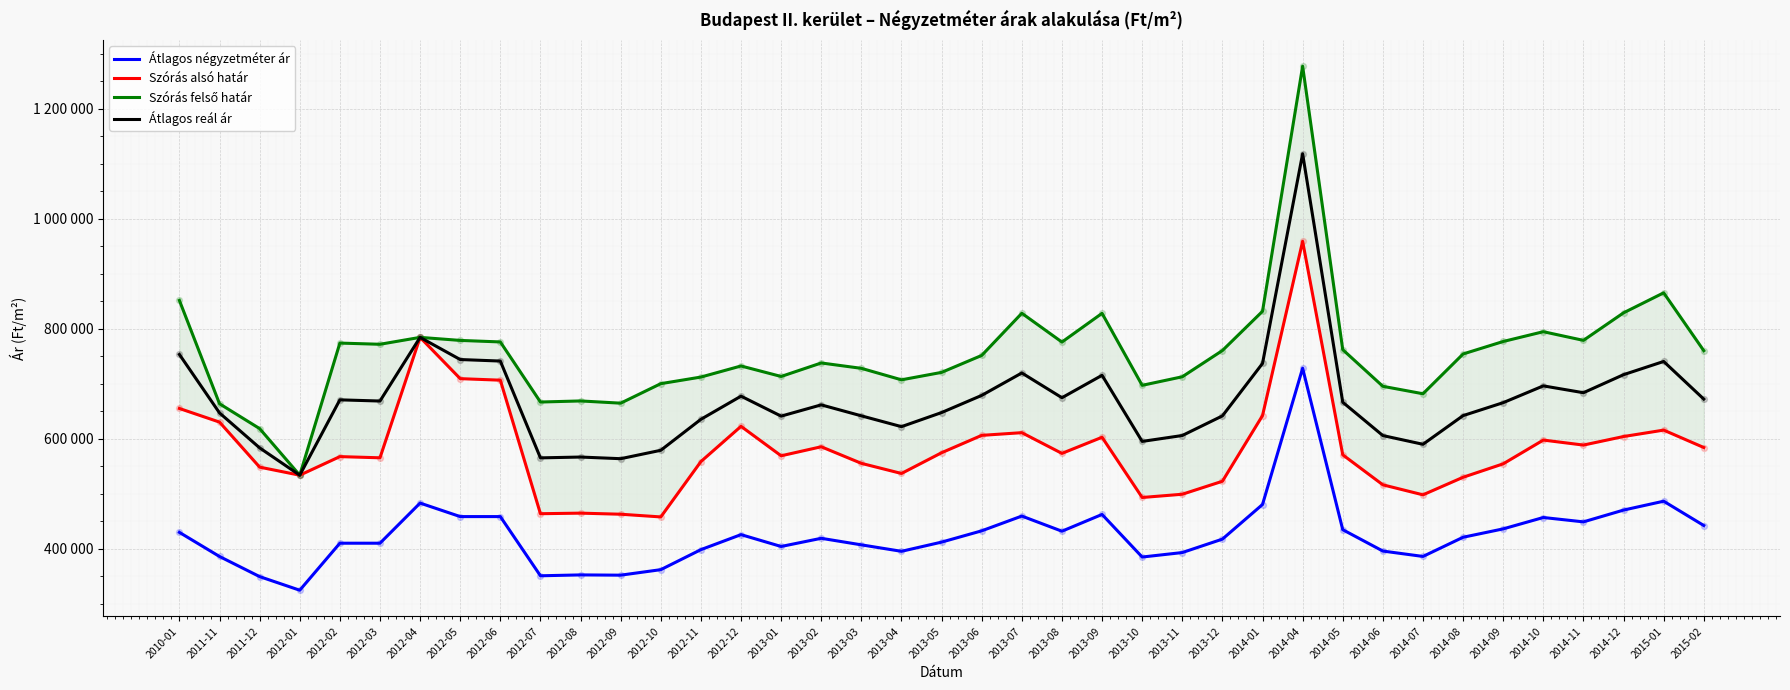

What is the total value across all series at 2014-08?

2347800